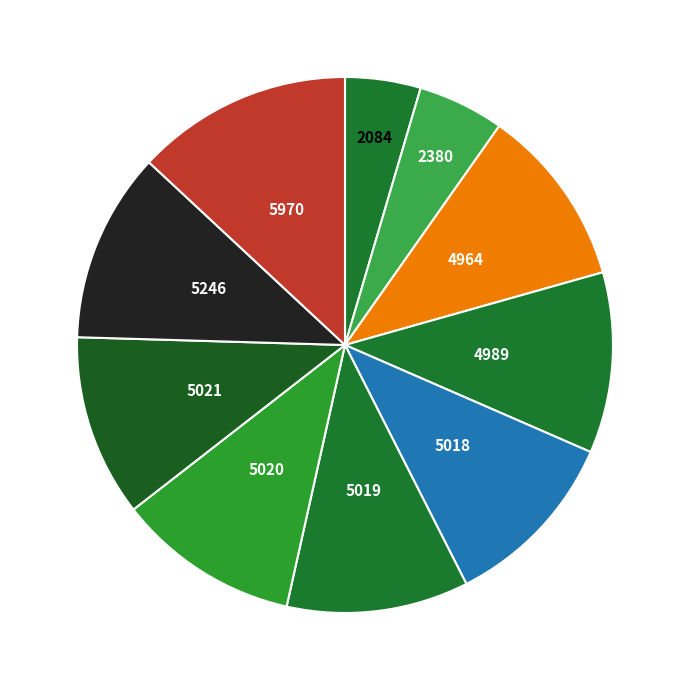

How many slices are in this pie chart?

10